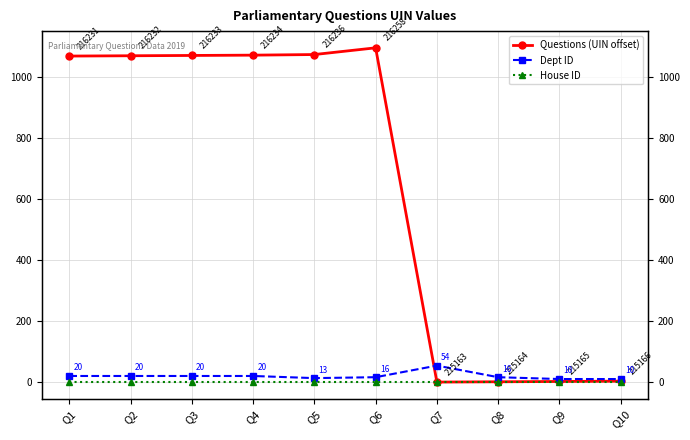

How many lines are shown in the chart?

3